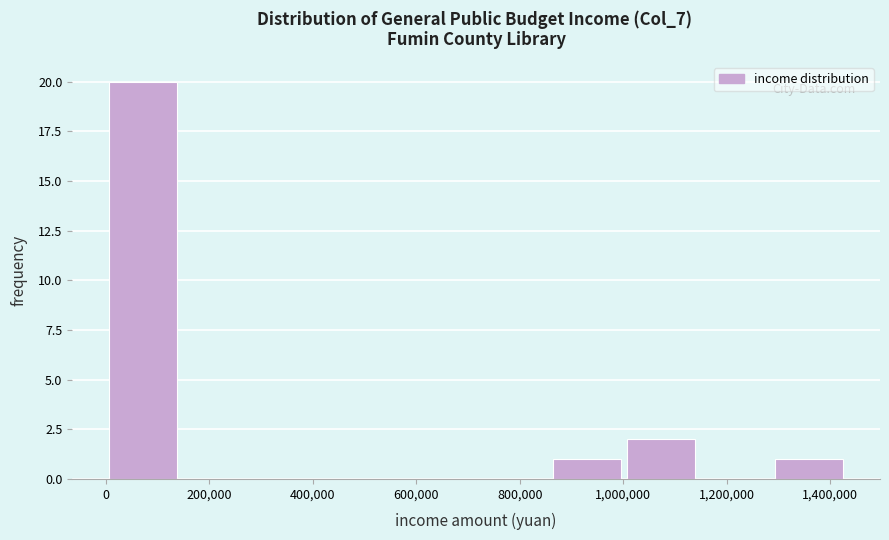

How tall is the bar that spans 1000000 to 1160000 on the x-axis? Neither the bar edges nor the heights are printed on the chart, so give them approximately, as read against the axes.

2